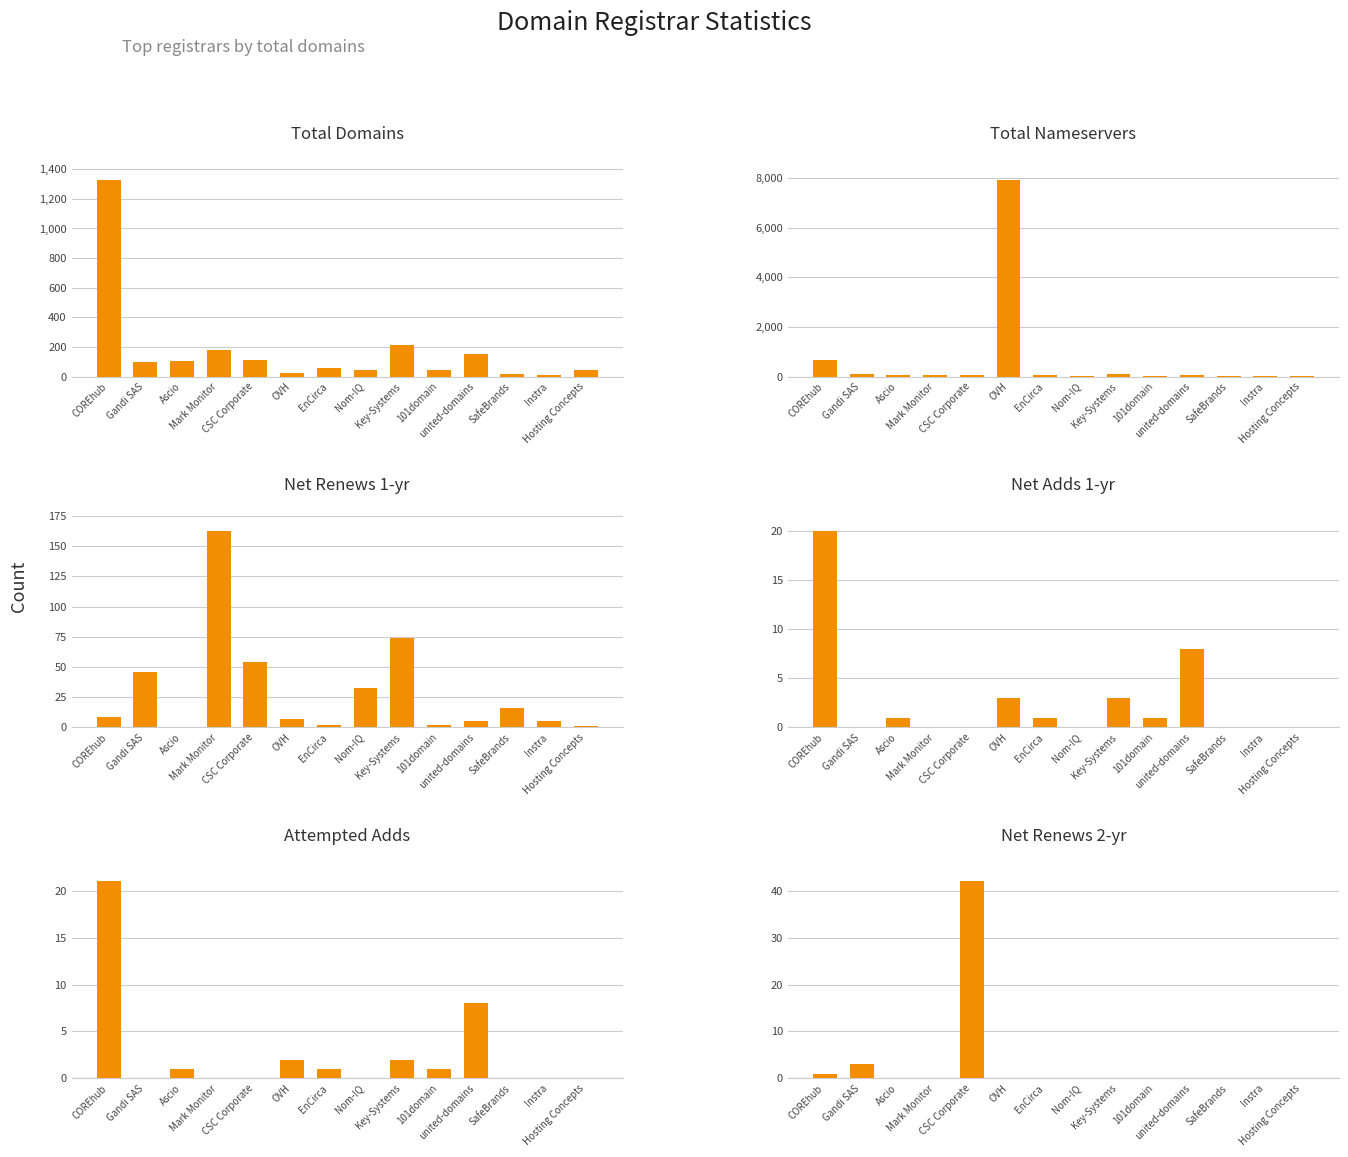

Between Nom-IQ and 101domain, which is larger?

Nom-IQ